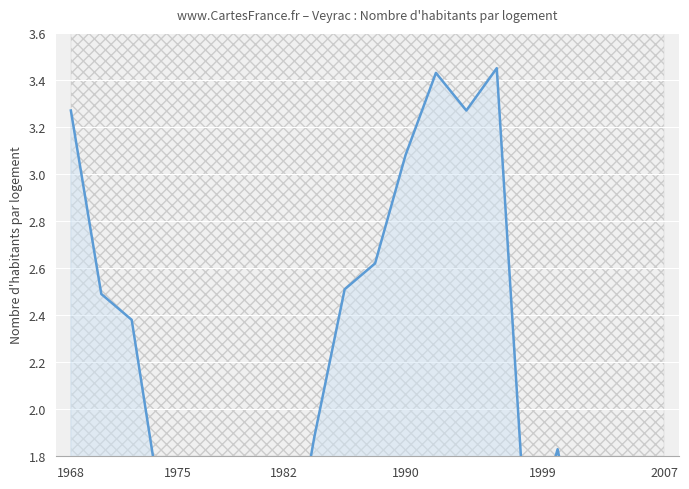

Reading right to left, transcribe all the data shown in this chart.

1.4	1.2	1.2	1.8	1.4	3.5	3.3	3.4	3.1	2.6	2.5	1.9	1.1	0.3	0.4	0.8	1.6	2.4	2.5	3.3